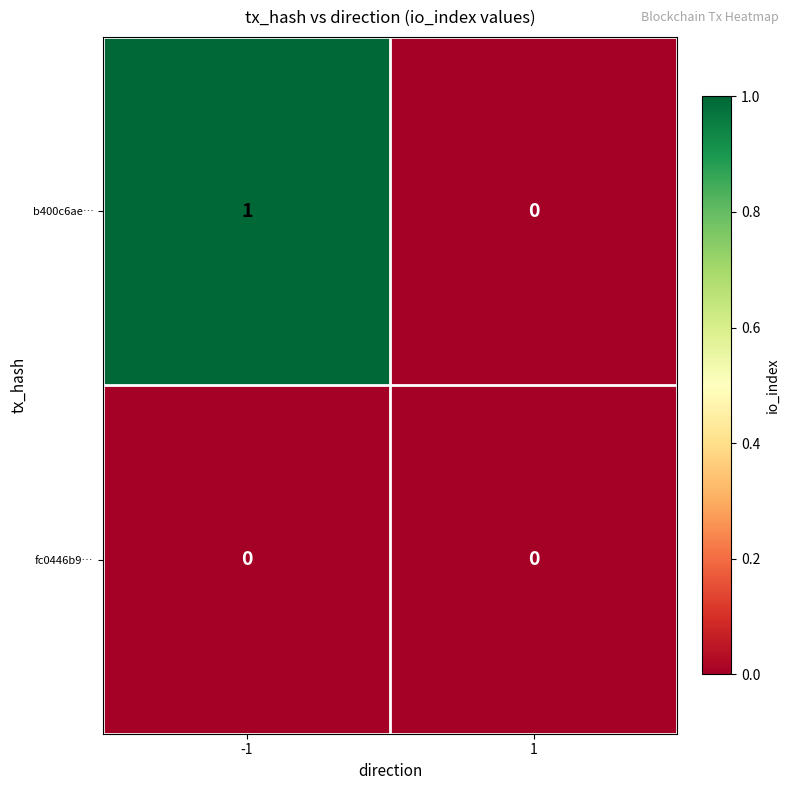

Which series changed the most between -1 and 1?

b400c6ae…